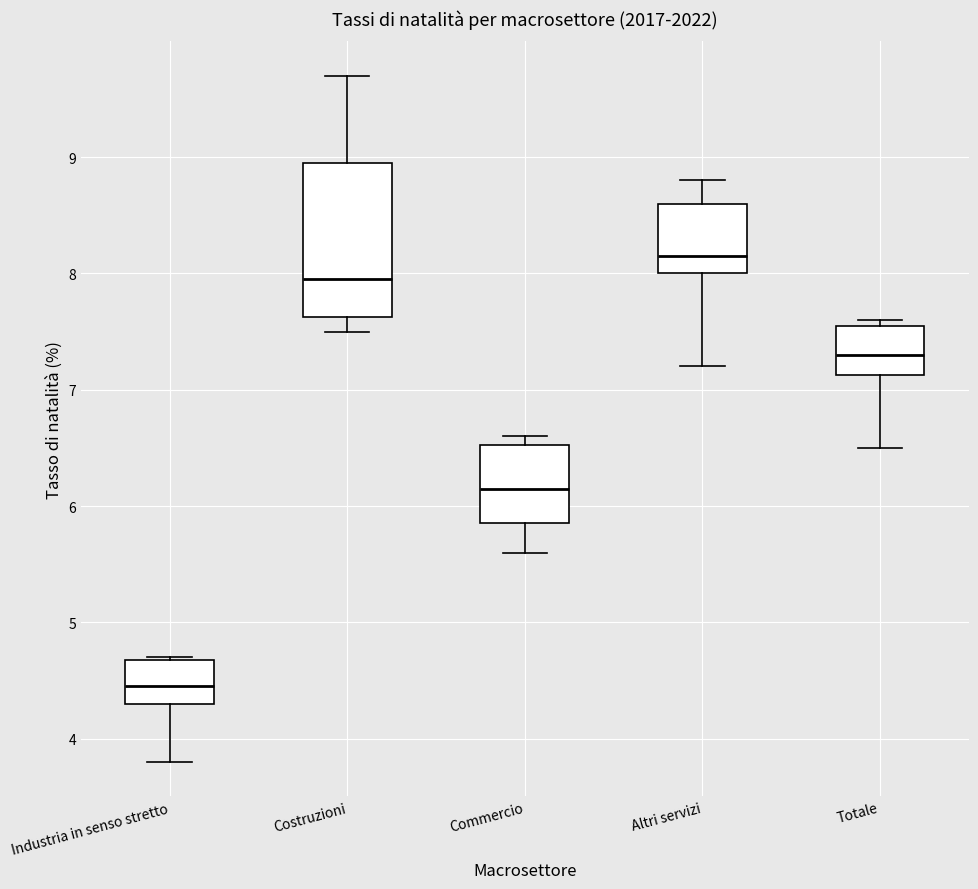

Where does the lower whisker of the box for Costruzioni end on the y-axis? The values are not printed on the chart, so give them approximately, as read against the axis.

7.5